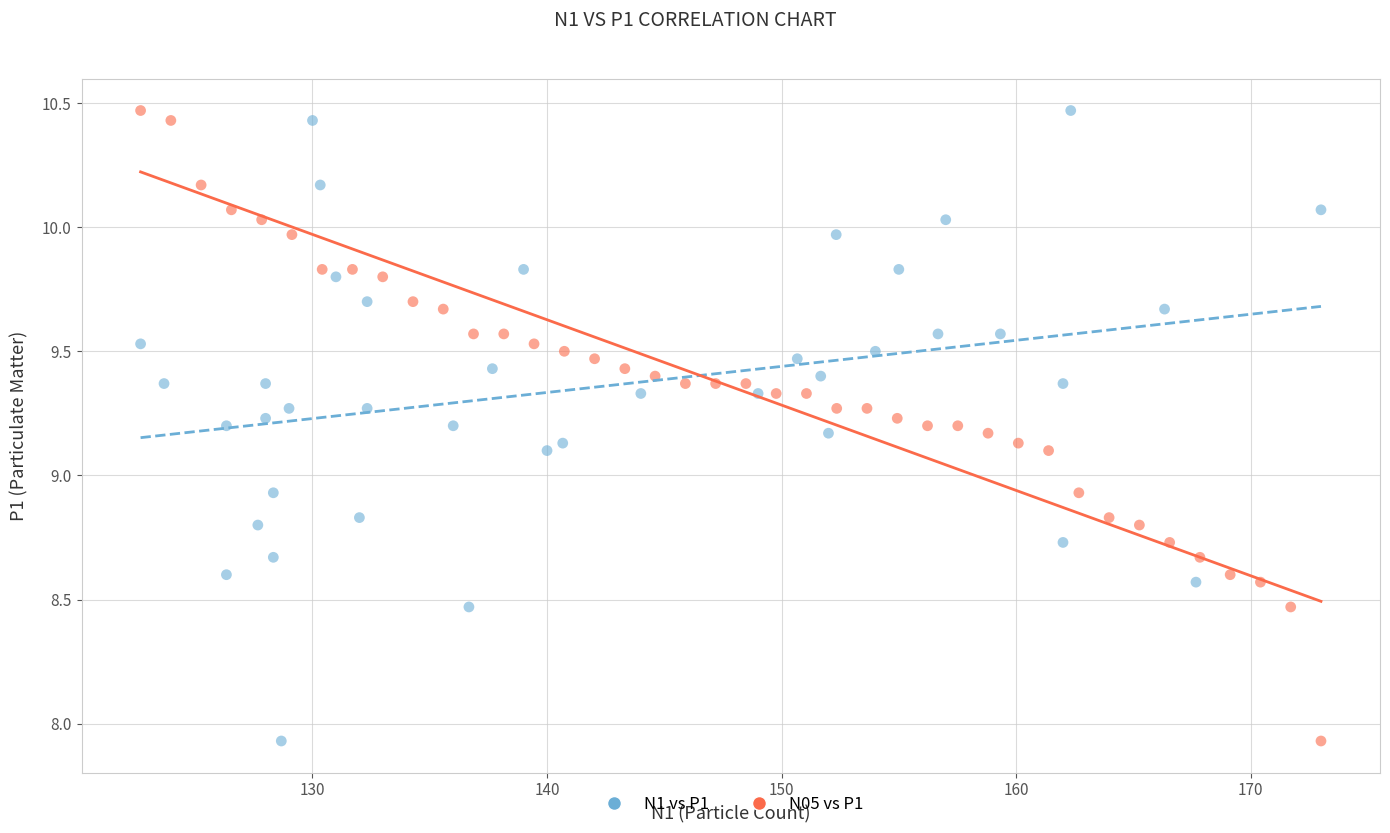

What are all the series names shown in the legend?

N1 vs P1, N05 vs P1